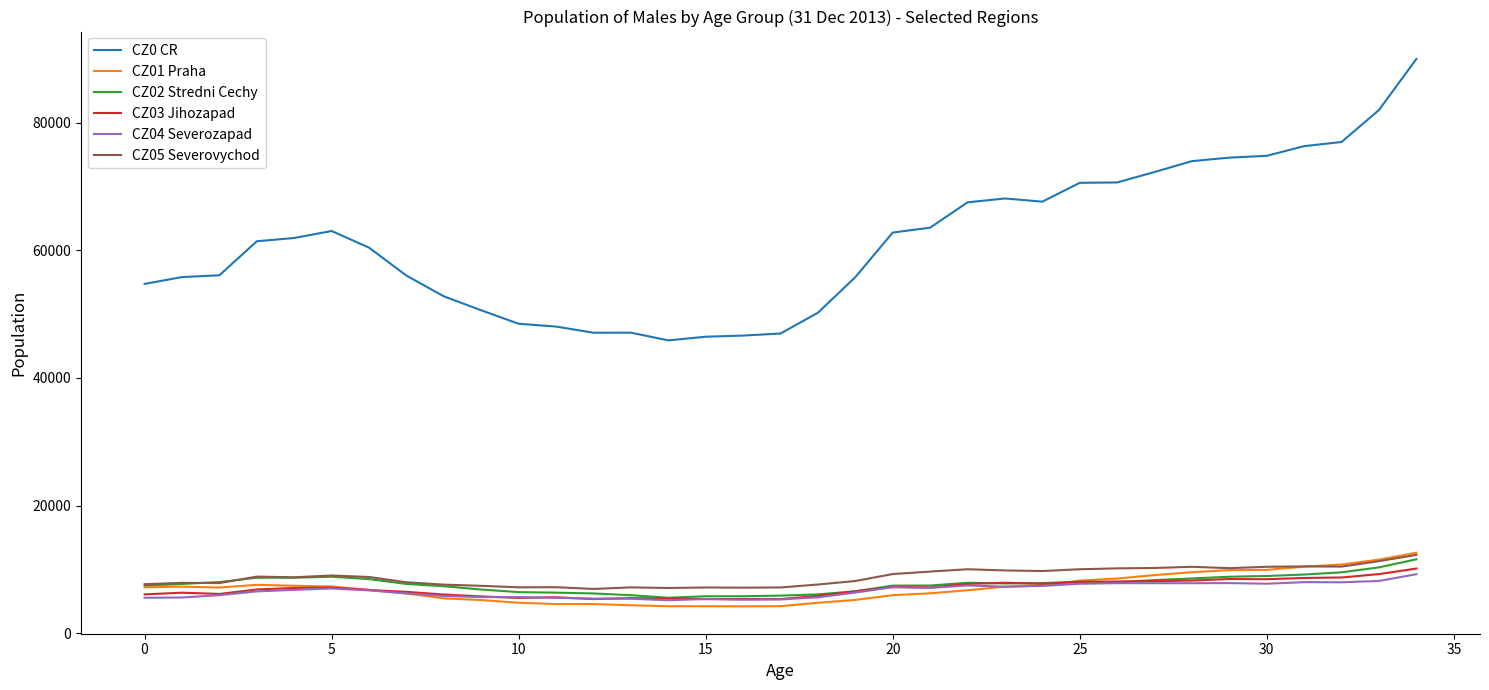

Which series has the largest range (max minus min)?

CZ0 CR